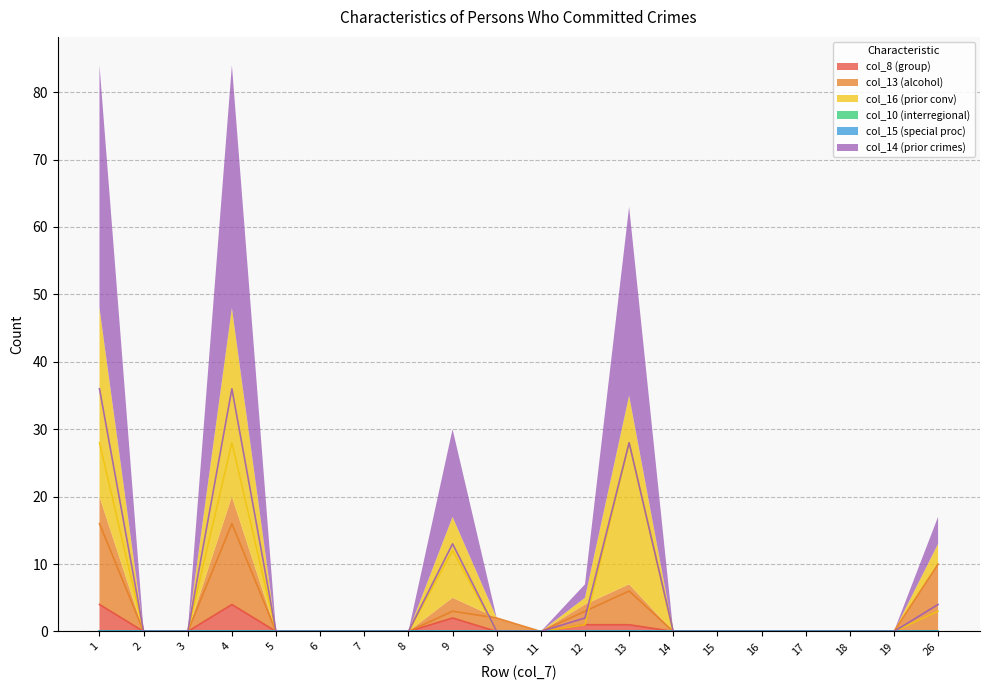

At which label does col_8 (group) reach its minimum?

2